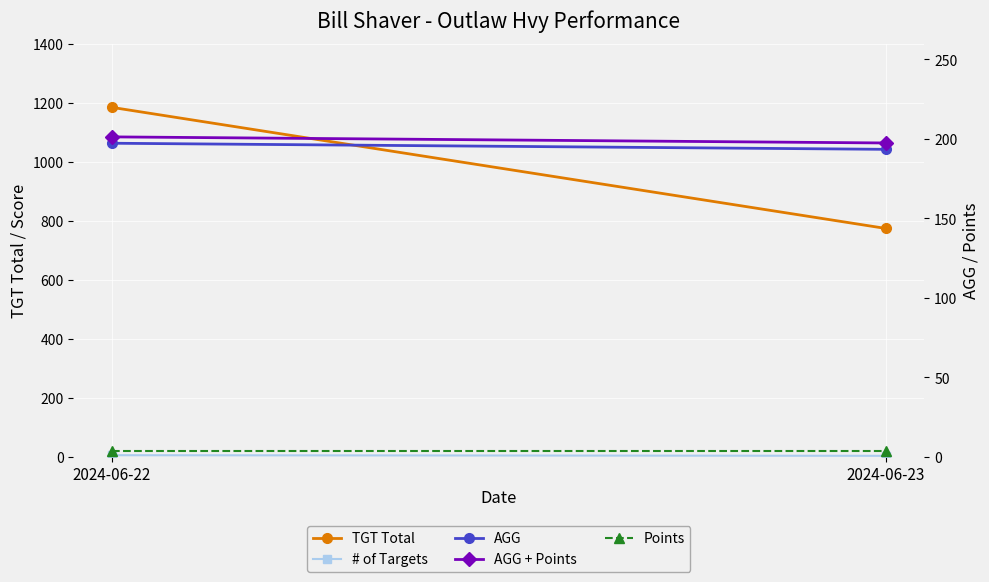

Rank the series at 2024-06-22 from highest to lowest value.

TGT Total, AGG + Points, AGG, # of Targets, Points